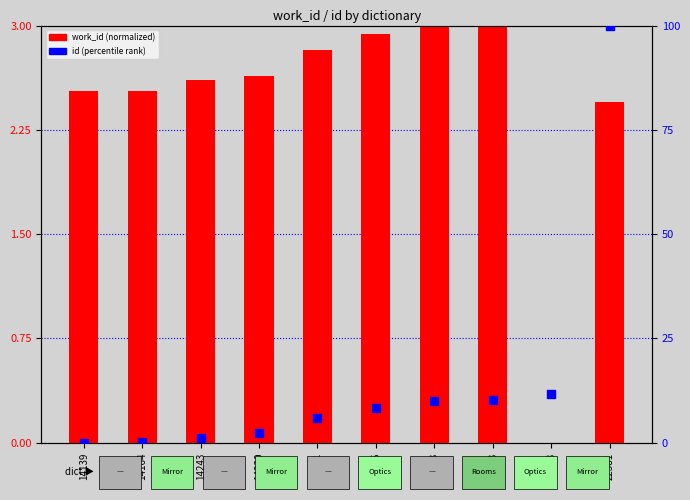

At which category is the sum across all series the highest?

22381